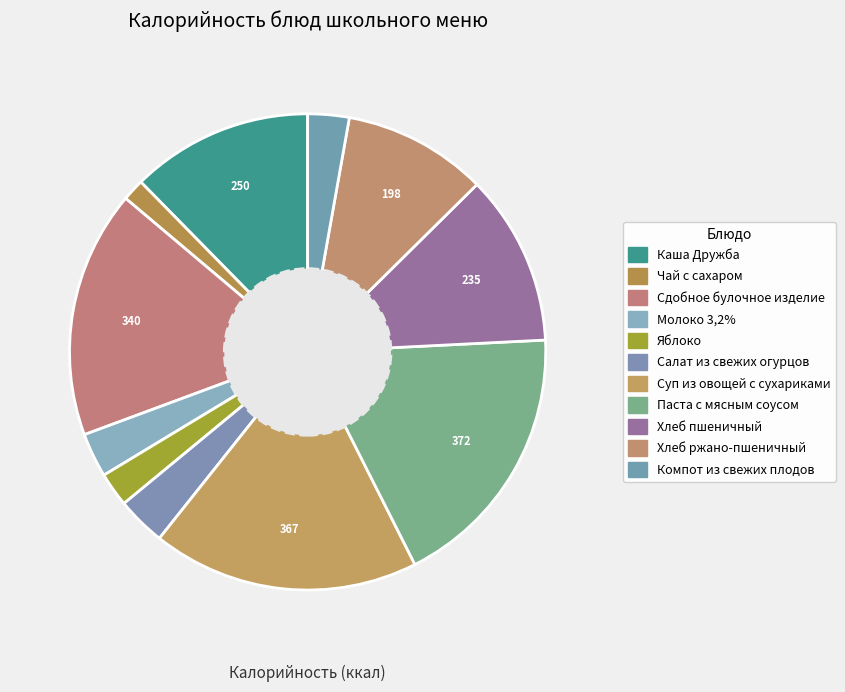

What is the smallest slice in the pie chart?

Чай с сахаром